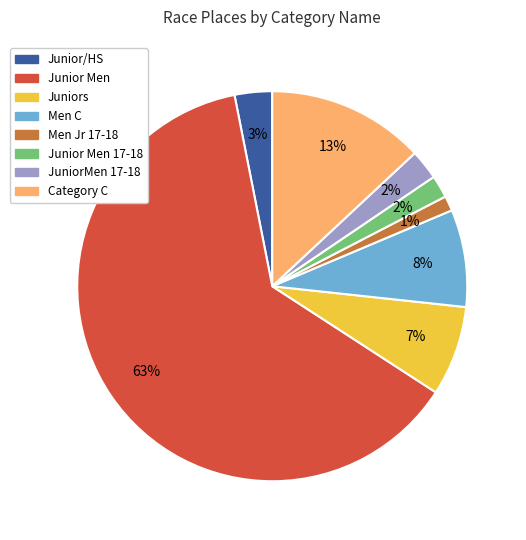

Which slice is the smallest?

Men Jr 17-18